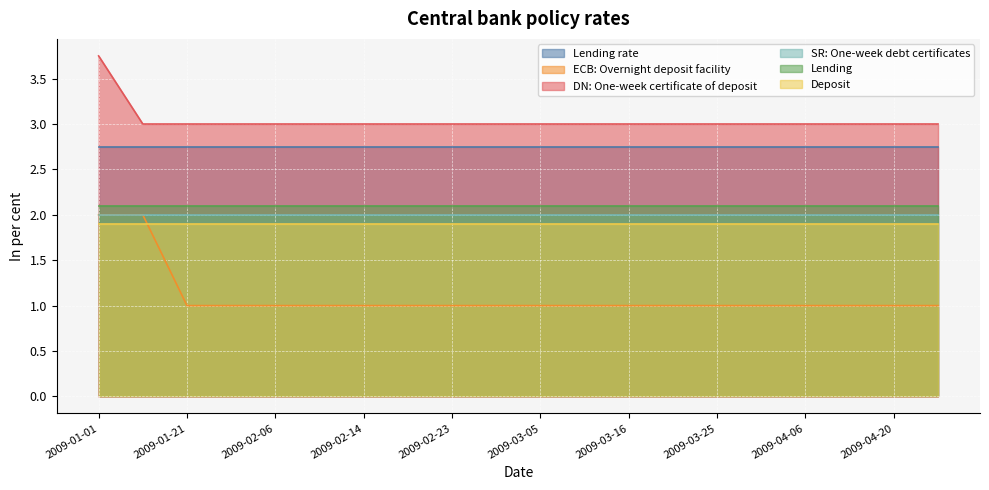

Between 2009-02-17 and 2009-04-20, which series saw the biggest shift?

Lending rate